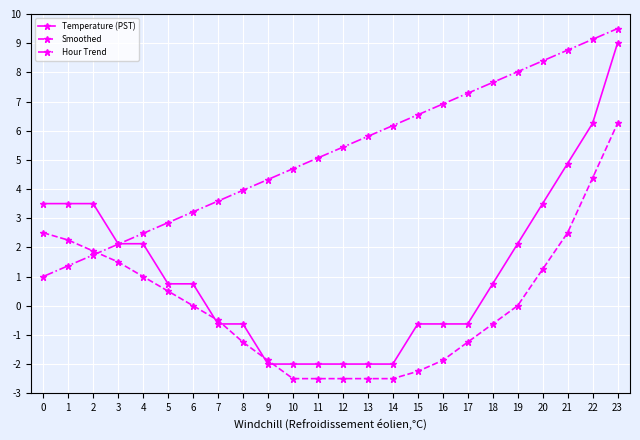

Which series ends up on top after the final intersection of Hour Trend and Smoothed?

Hour Trend